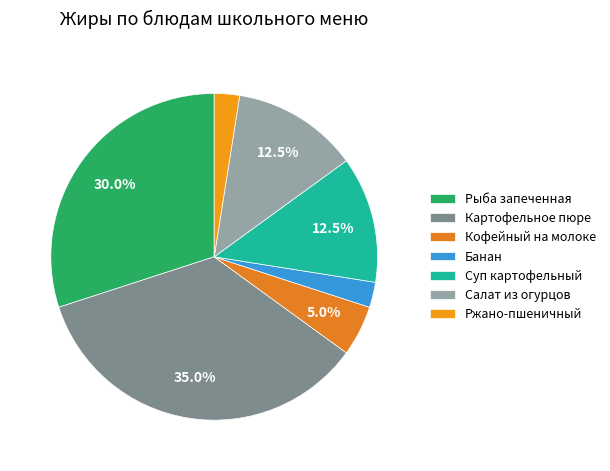

Which slice is the largest?

Картофельное пюре